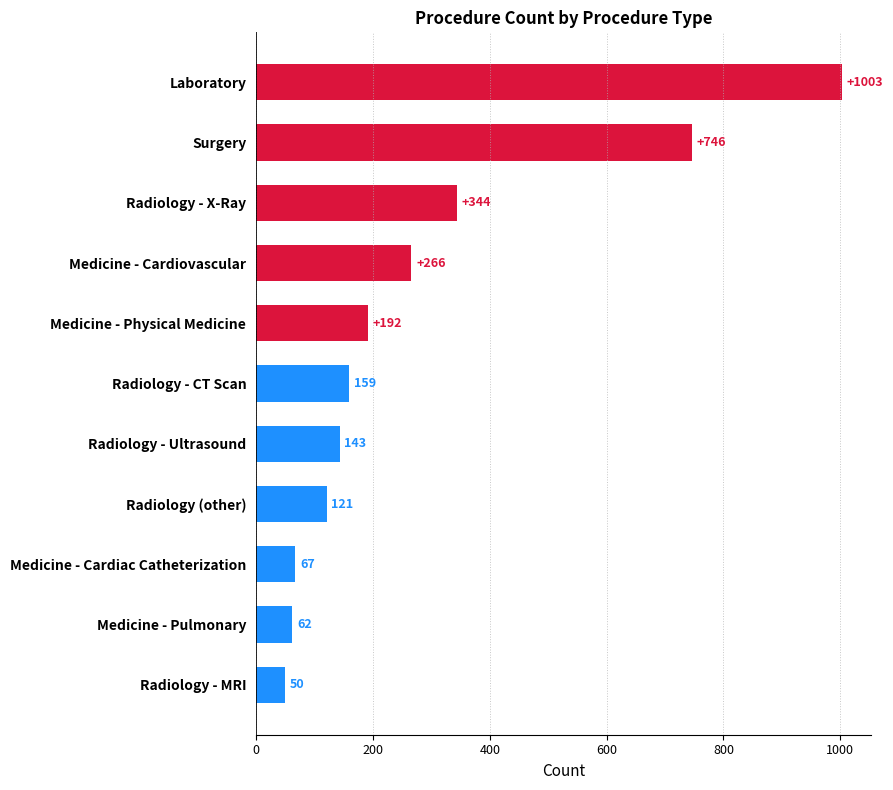

Rank the categories by value from lowest to highest.

Radiology - MRI, Medicine - Pulmonary, Medicine - Cardiac Catheterization, Radiology (other), Radiology - Ultrasound, Radiology - CT Scan, Medicine - Physical Medicine, Medicine - Cardiovascular, Radiology - X-Ray, Surgery, Laboratory